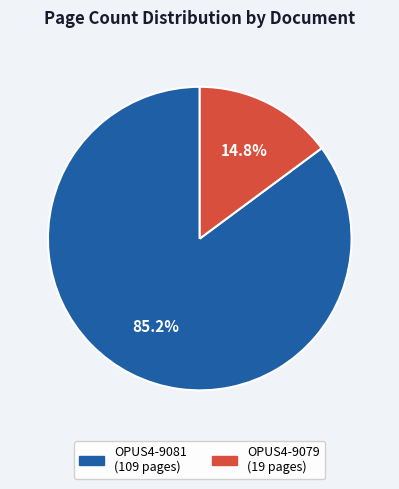

Between OPUS4-9081 and OPUS4-9079, which is larger?

OPUS4-9081